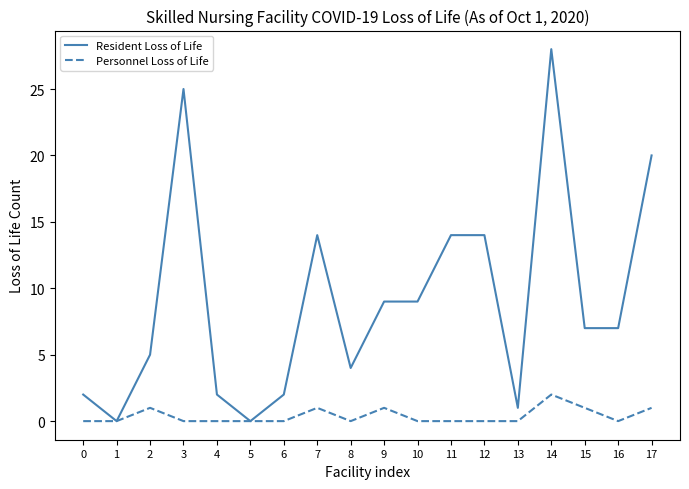

Reading right to left, what are all the values shown in this chart?

Resident Loss of Life: 20	7	7	28	1	14	14	9	9	4	14	2	0	2	25	5	0	2
Personnel Loss of Life: 1	0	1	2	0	0	0	0	1	0	1	0	0	0	0	1	0	0